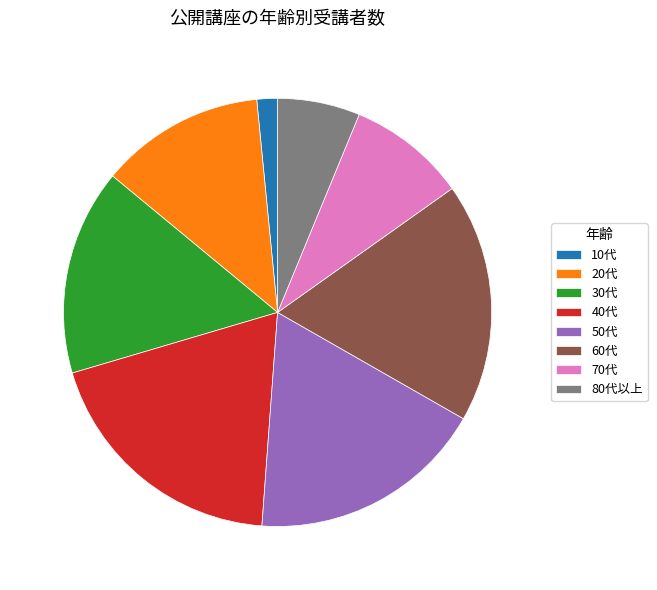

What is the ratio of the value at 80代以上 to the value at 20代?

0.5